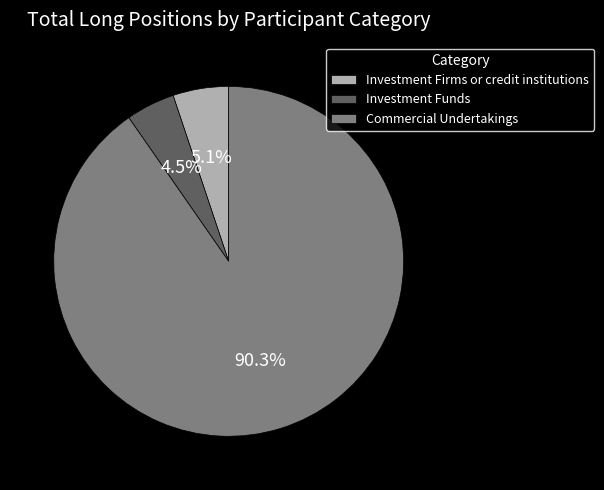

Count the number of slices in the pie.

3